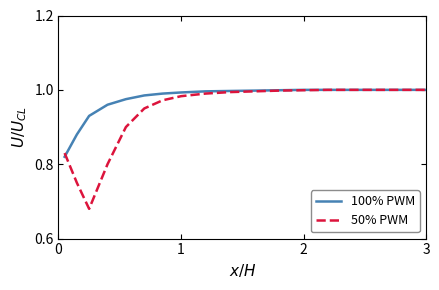

List the series in order of their overall mean, highest first.

100% PWM, 50% PWM